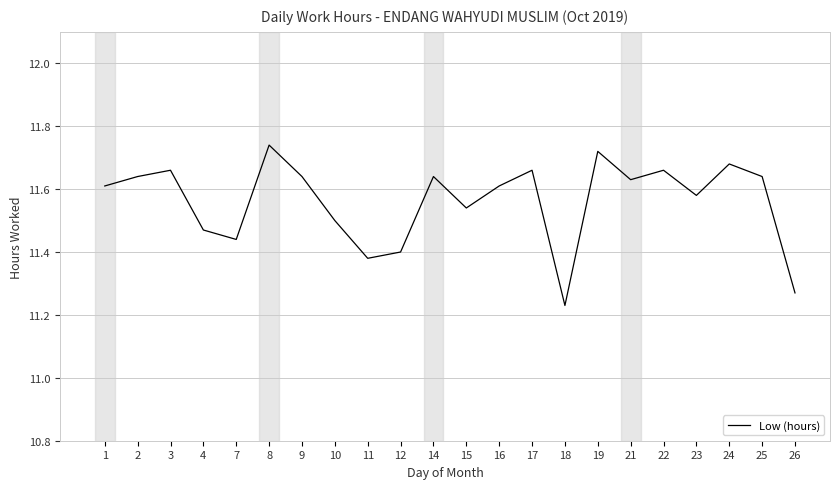

At which label is the value closest to 11?

18